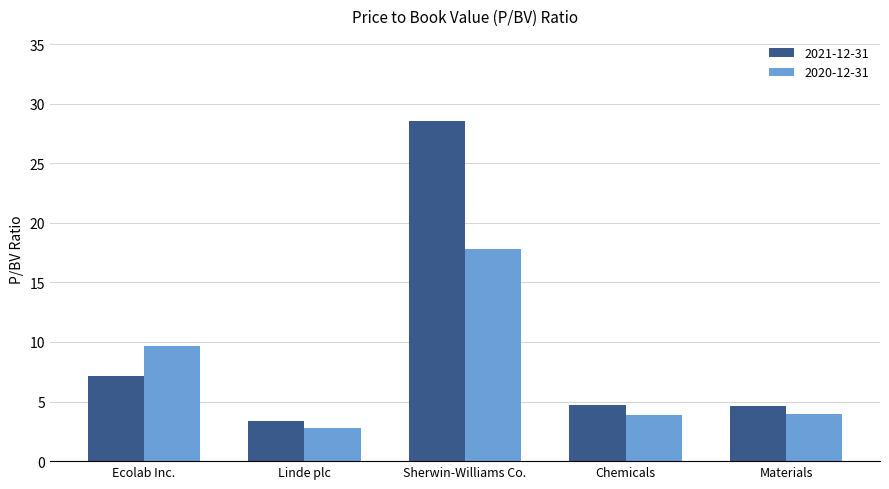

True or false: 2021-12-31 has a value of 7.2 at Ecolab Inc..

True